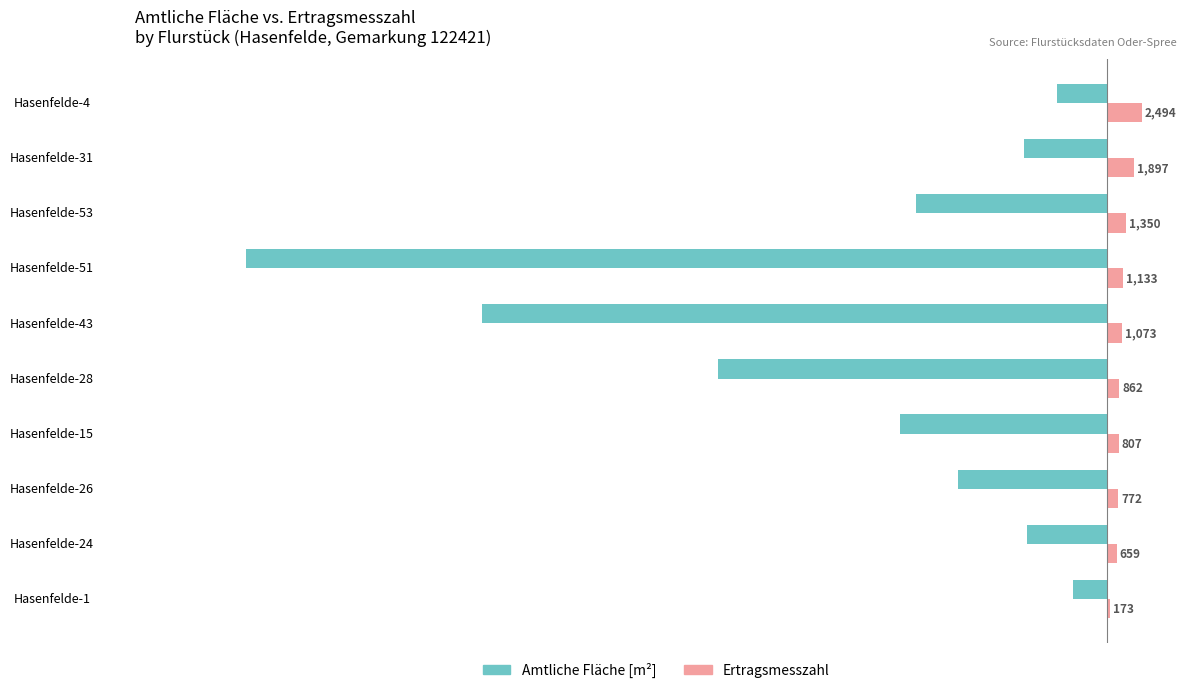

Between Hasenfelde-15 and Hasenfelde-51, which series saw the biggest shift?

Amtliche Fläche [m²]